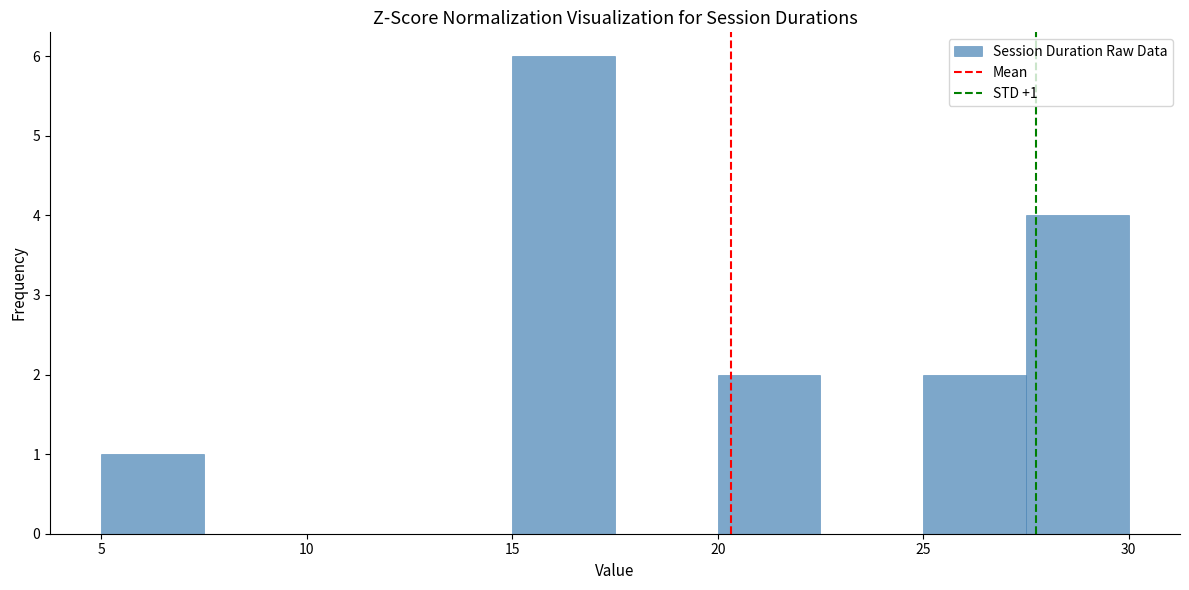

Which range on the x-axis has the tallest bar?

15.0 to 17.5